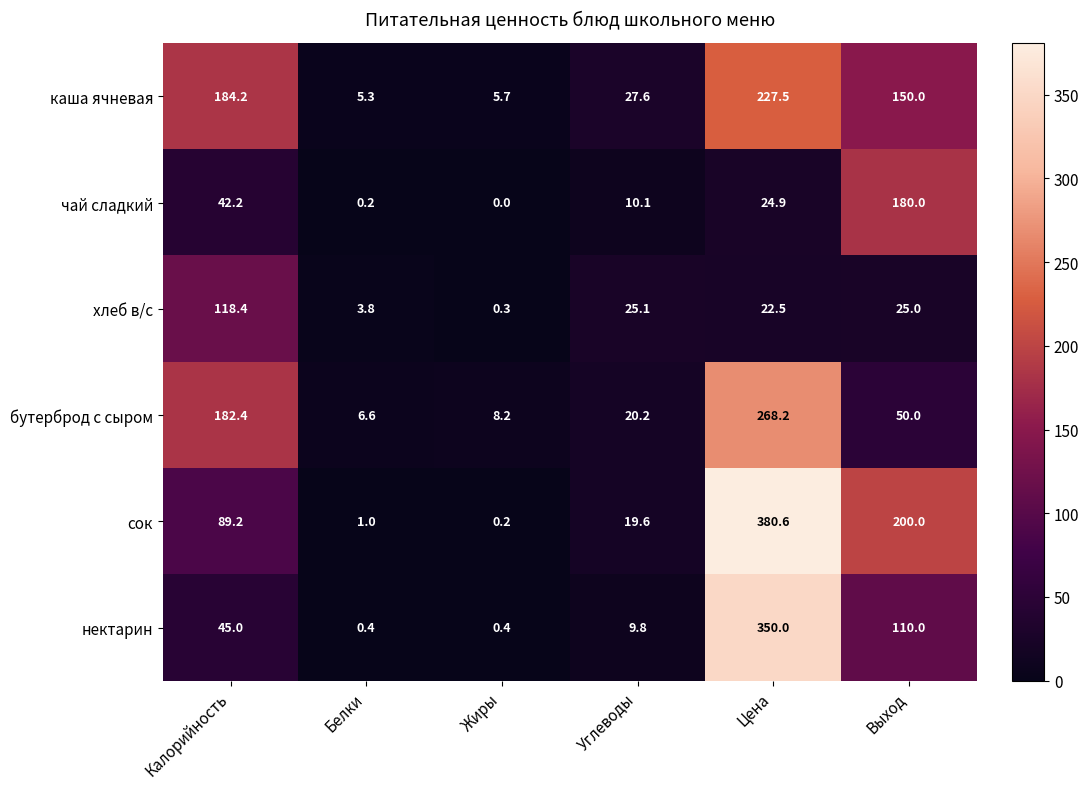

What is the difference between the maximum and minimum values in the каша ячневая series?

222.2